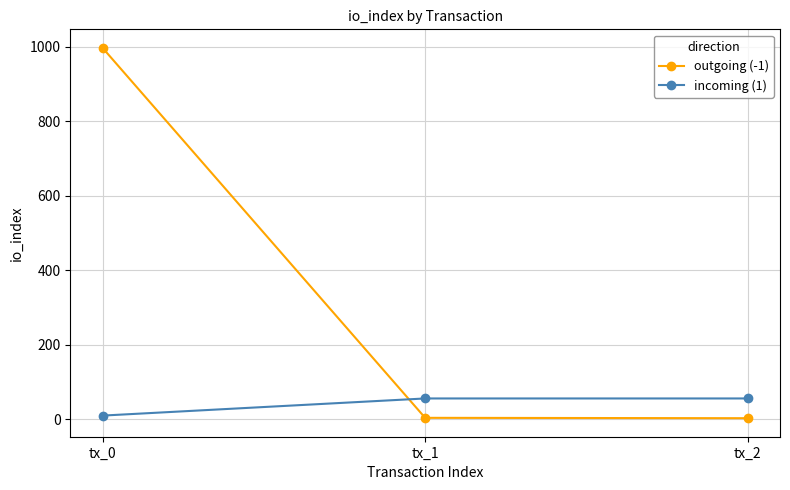

The outgoing (-1) series shows 997 at tx_0. True or false?

True